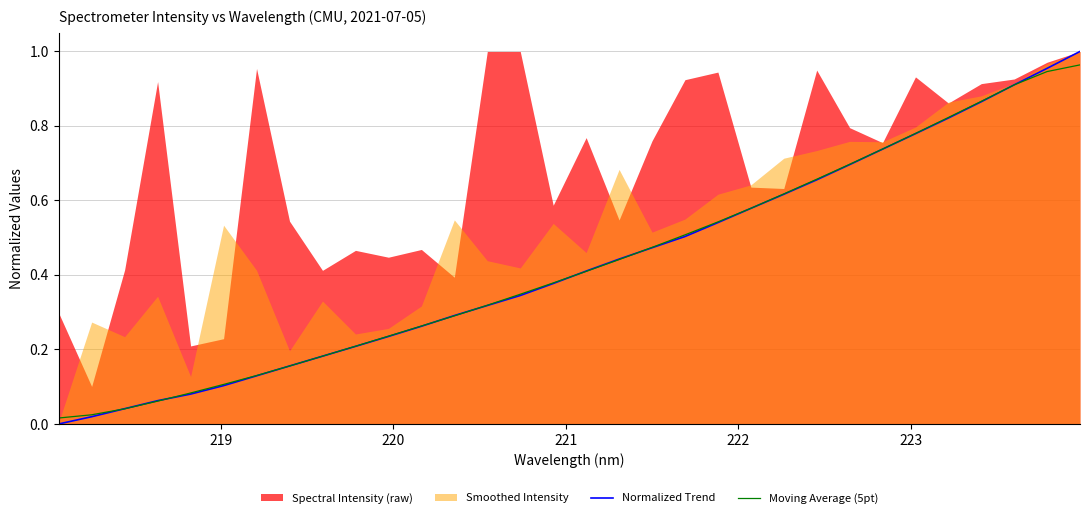

How many lines are shown in the chart?

2